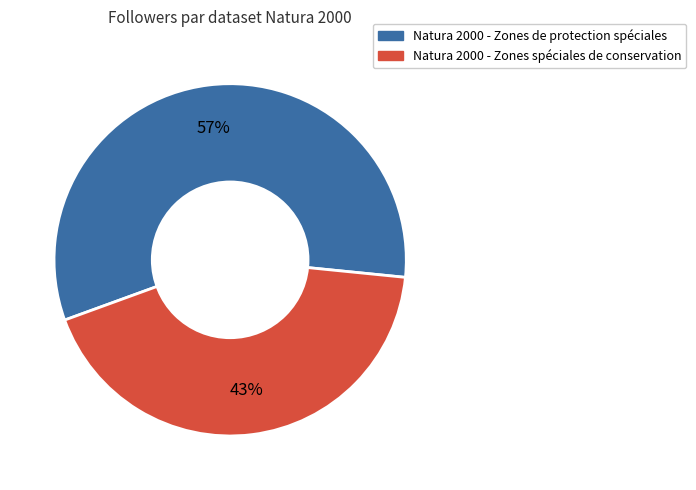

Is the sum of Natura 2000 - Zones de protection spéciales and Natura 2000 - Zones spéciales de conservation greater than half?

Yes